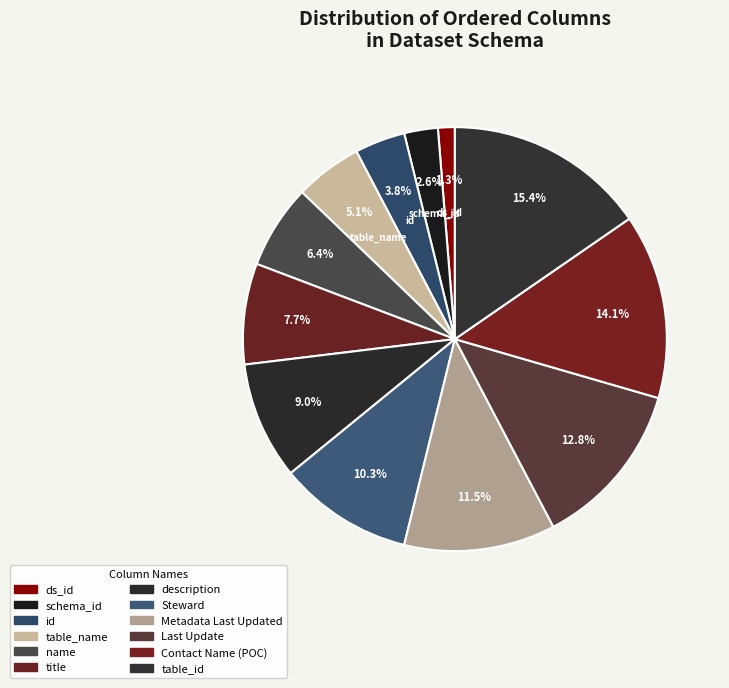

Rank the categories by value from lowest to highest.

ds_id, schema_id, id, table_name, name, title, description, Steward, Metadata Last Updated, Last Update, Contact Name (POC), table_id